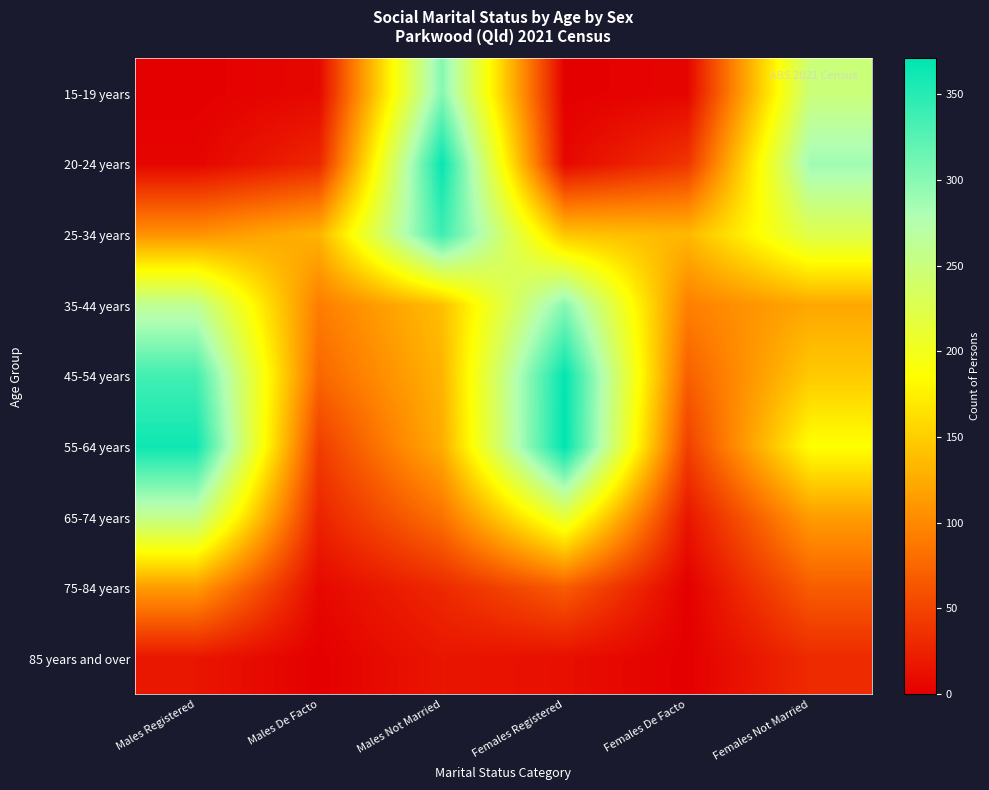

Count the number of categories in the chart.

6